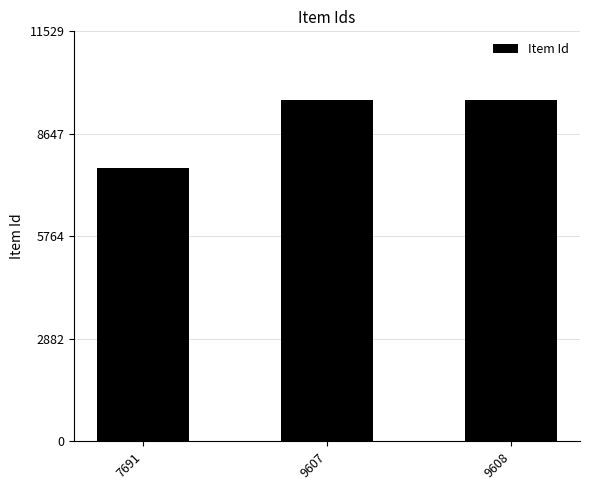

Which category has the lowest value across all series?

7691